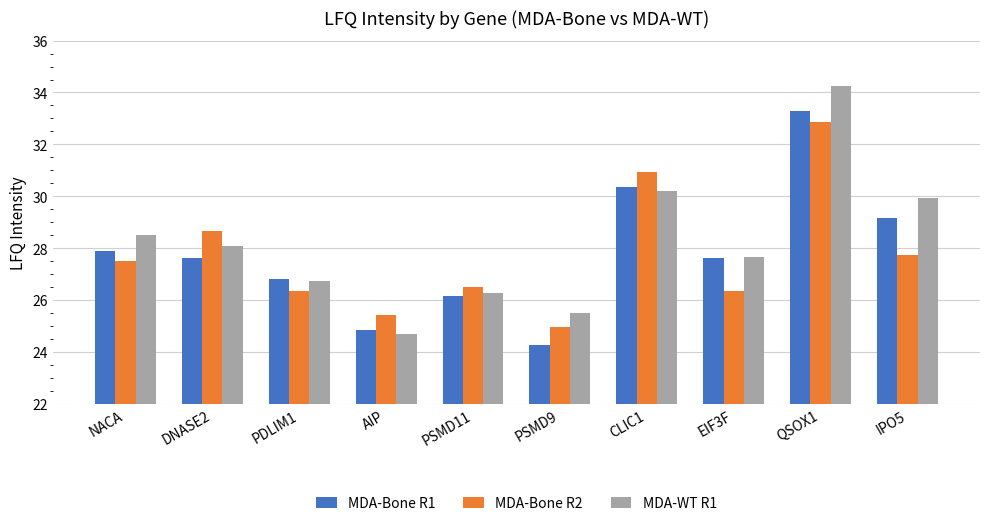

What is the difference between the highest and lowest values at AIP?

0.7